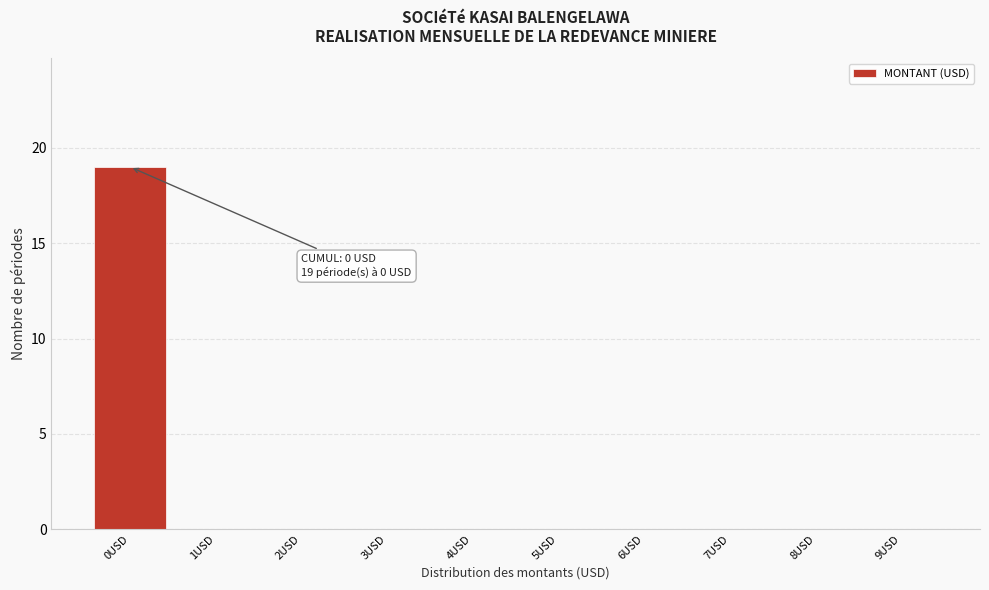

Reading right to left, extract all data points from this chart.

9USD=0	8USD=0	7USD=0	6USD=0	5USD=0	4USD=0	3USD=0	2USD=0	1USD=0	0USD=19